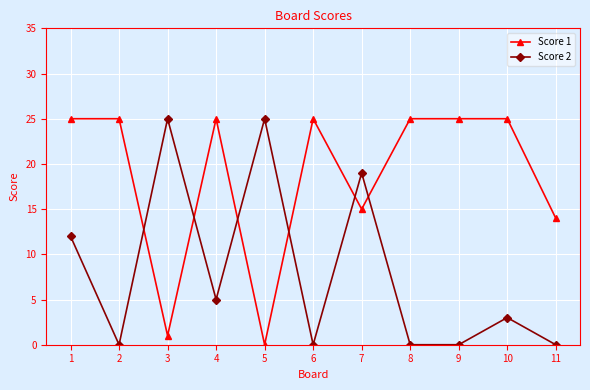

Reading left to right, transcribe all the data shown in this chart.

Score 1: 1=25	2=25	3=1	4=25	5=0	6=25	7=15	8=25	9=25	10=25	11=14
Score 2: 1=12	2=0	3=25	4=5	5=25	6=0	7=19	8=0	9=0	10=3	11=0